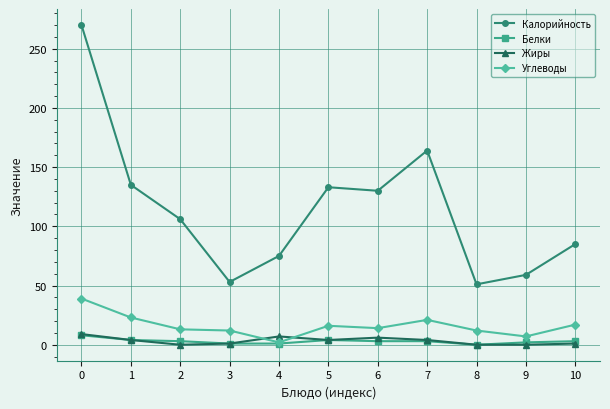

True or false: Белки and Калорийность intersect in this chart.

False